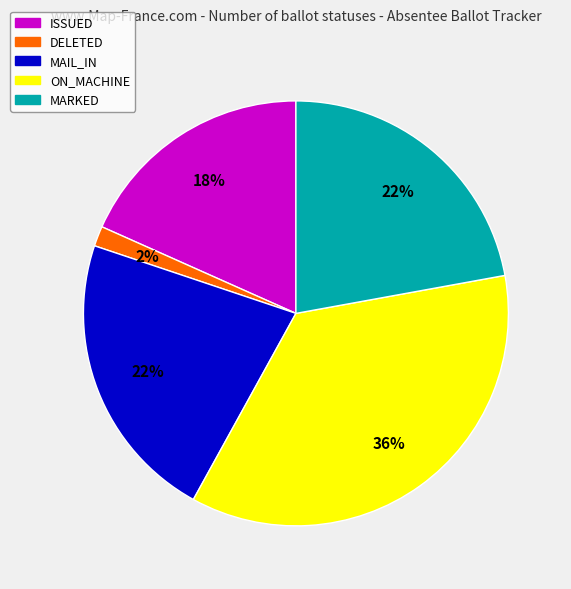

How many segments does this pie chart have?

5